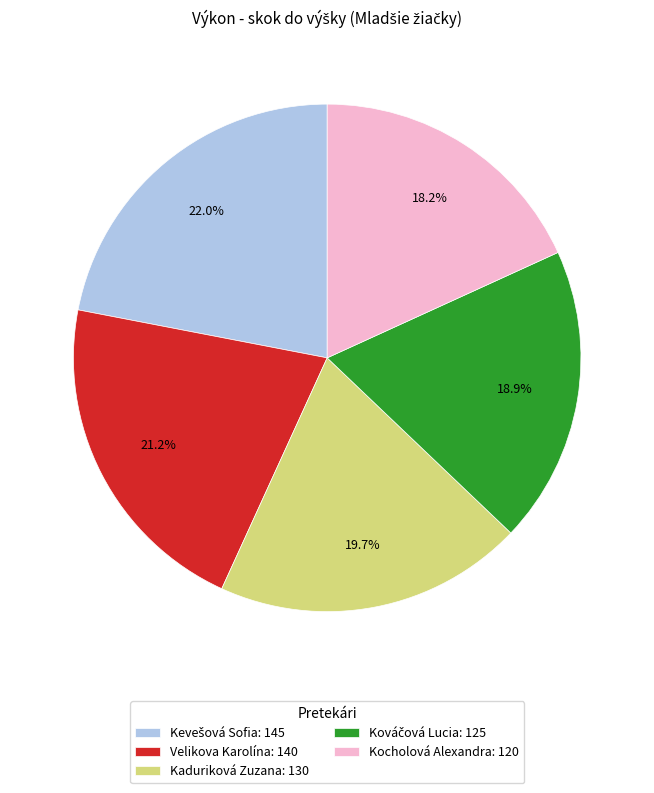

Does any single category account for the majority?

No